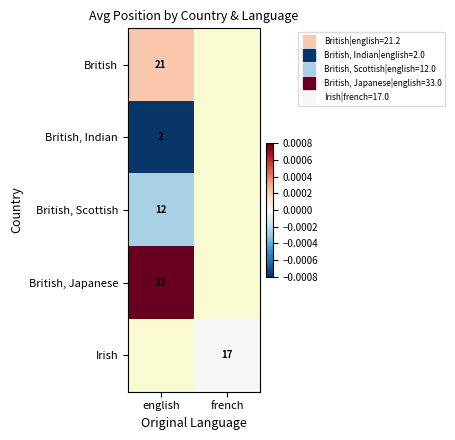

At which label does British, Indian reach its peak?

english